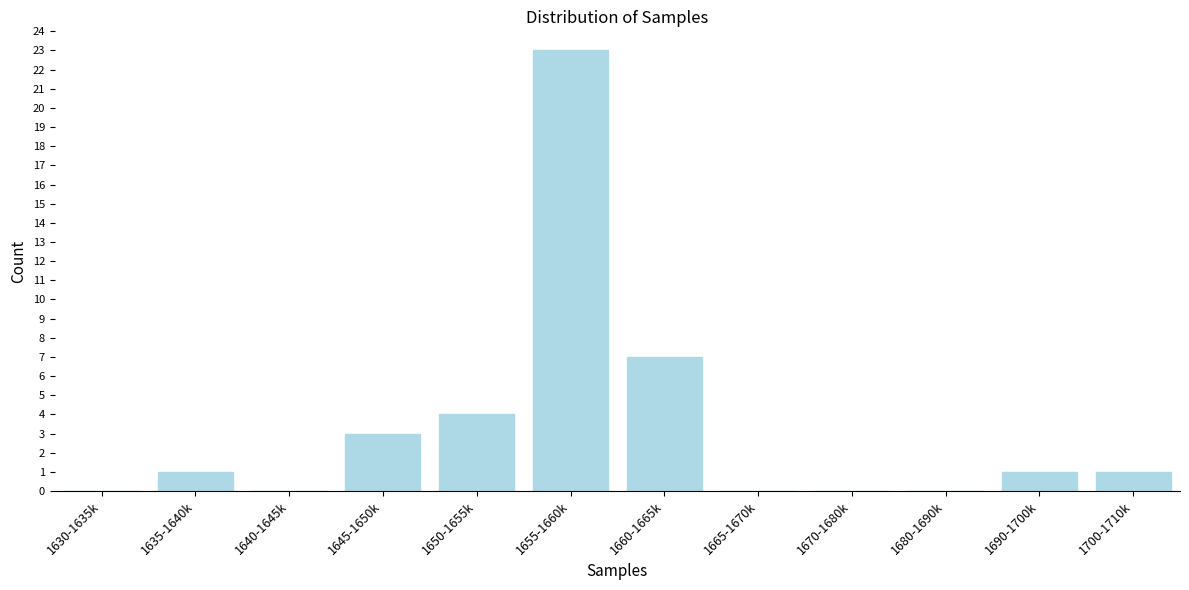

Reading left to right, list all the values displayed in this chart.

1630-1635k=0	1635-1640k=1	1640-1645k=0	1645-1650k=3	1650-1655k=4	1655-1660k=23	1660-1665k=7	1665-1670k=0	1670-1680k=0	1680-1690k=0	1690-1700k=1	1700-1710k=1